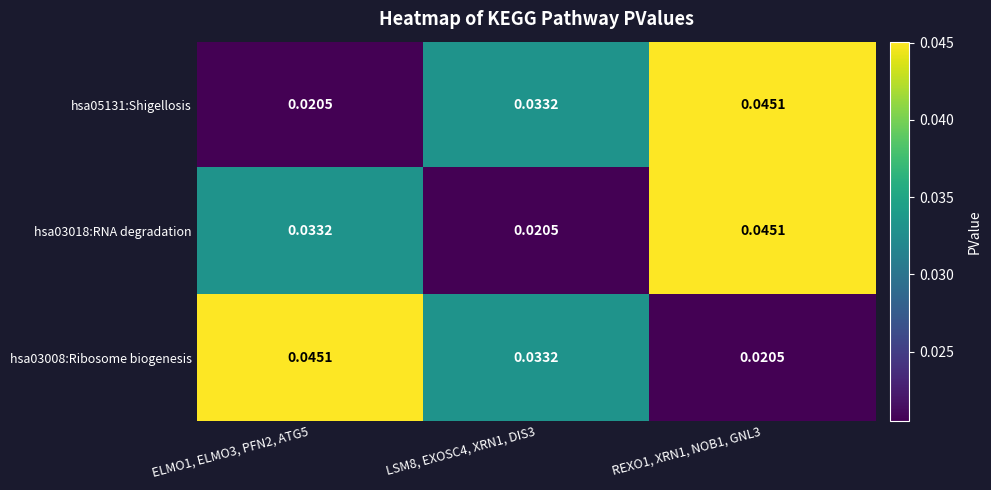

Between LSM8, EXOSC4, XRN1, DIS3 and REXO1, XRN1, NOB1, GNL3, which series saw the biggest shift?

hsa03018:RNA degradation